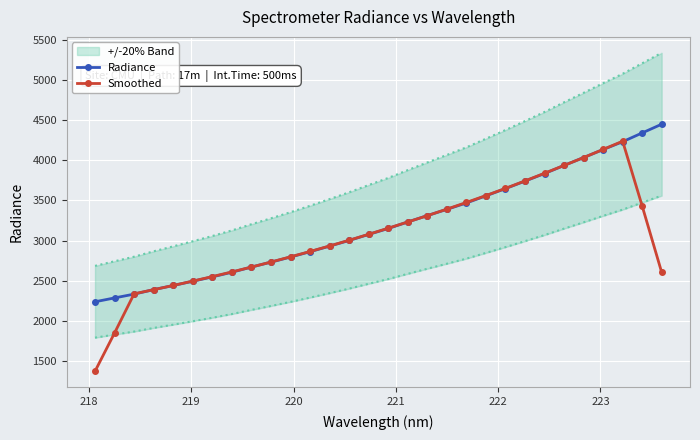

What is the value of the Radiance point at the 26th from the left?

4034.2